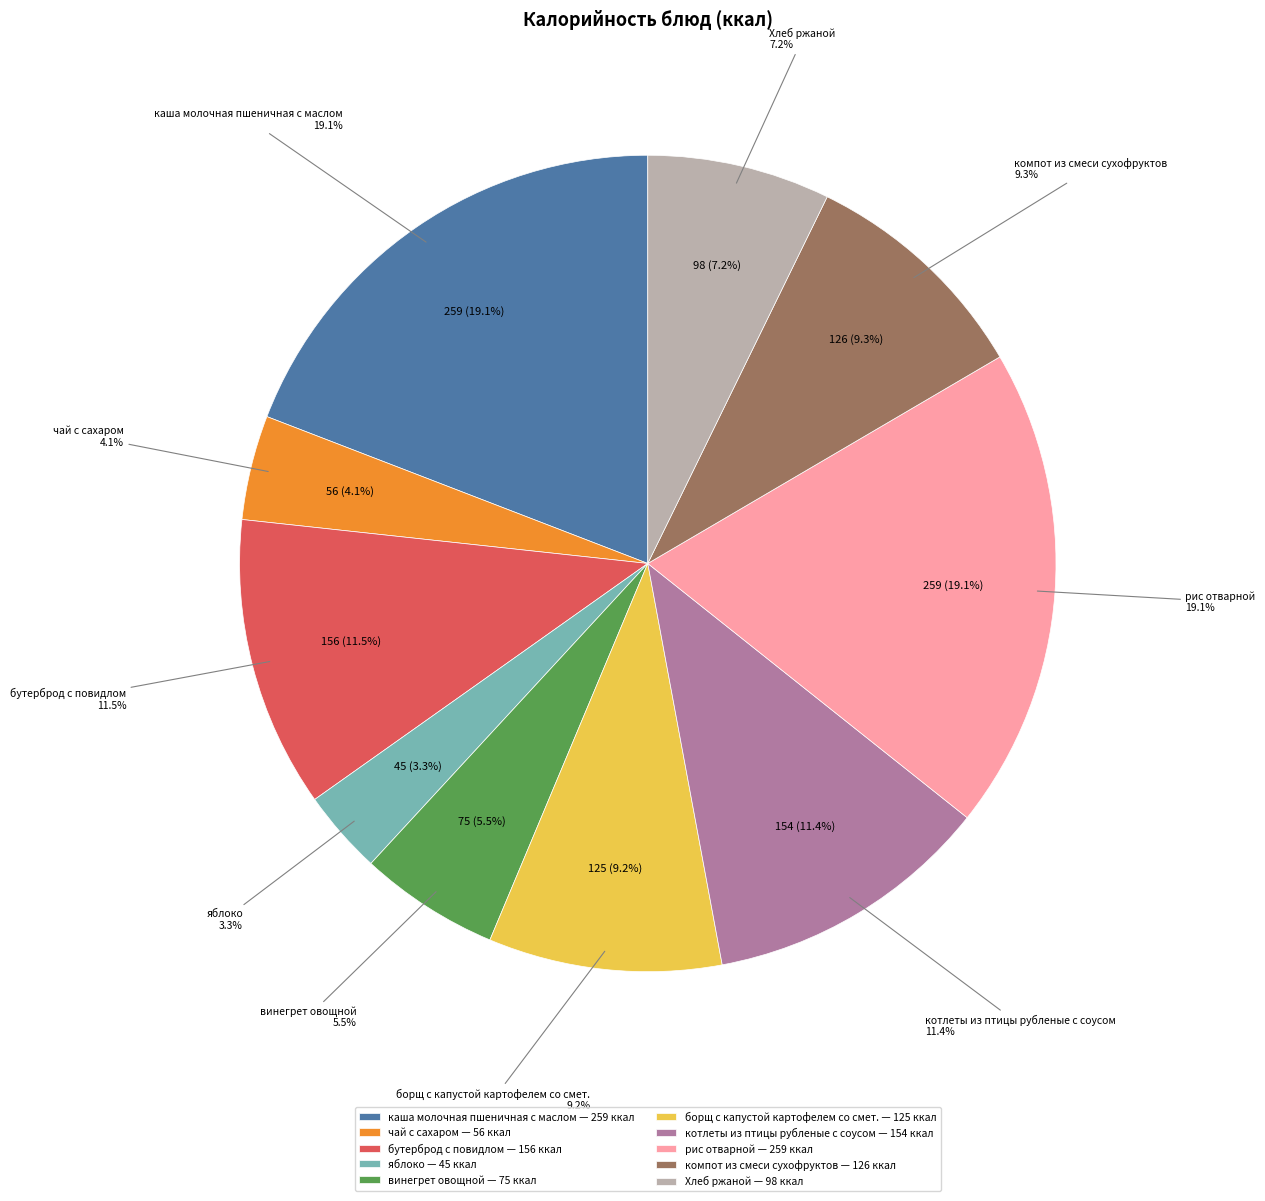

What is the change in value from яблоко to котлеты из птицы рубленые с соусом?

+109